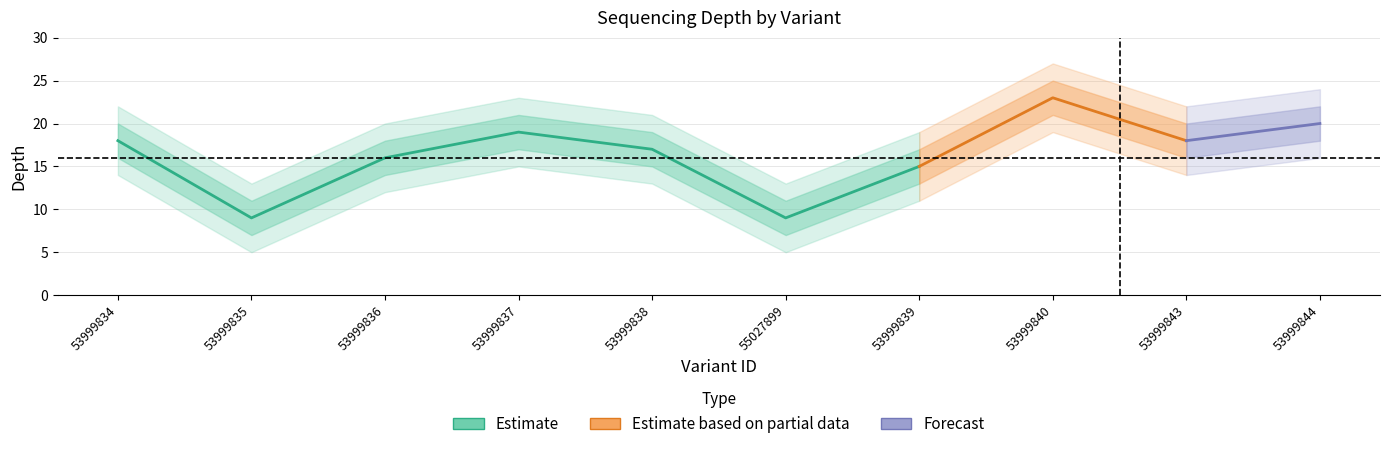

Reading left to right, what are all the values shown in this chart?

depth: 53999834=18	53999835=9	53999836=16	53999837=19	53999838=17	55027899=9	53999839=15	53999840=23	53999843=18	53999844=20
depth_upper1: 53999834=20	53999835=11	53999836=18	53999837=21	53999838=19	55027899=11	53999839=17	53999840=25	53999843=20	53999844=22
depth_upper2: 53999834=22	53999835=13	53999836=20	53999837=23	53999838=21	55027899=13	53999839=19	53999840=27	53999843=22	53999844=24
depth_lower1: 53999834=16	53999835=7	53999836=14	53999837=17	53999838=15	55027899=7	53999839=13	53999840=21	53999843=16	53999844=18
depth_lower2: 53999834=14	53999835=5	53999836=12	53999837=15	53999838=13	55027899=5	53999839=11	53999840=19	53999843=14	53999844=16